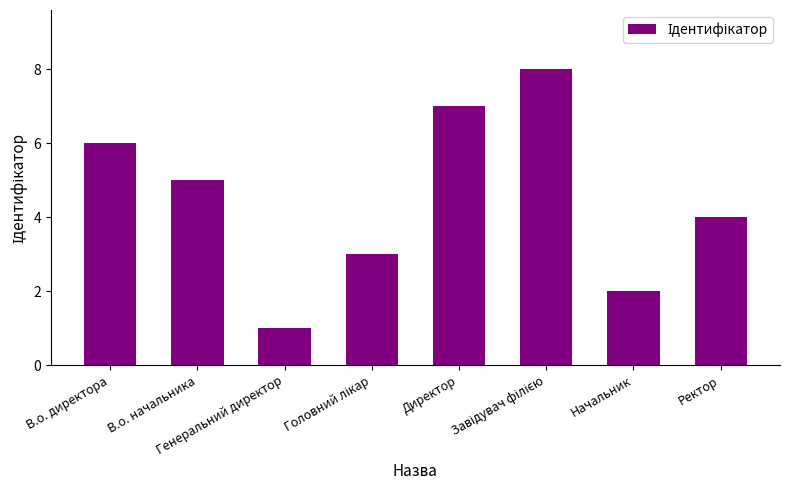

Is it true that the value at Начальник is 2?

True